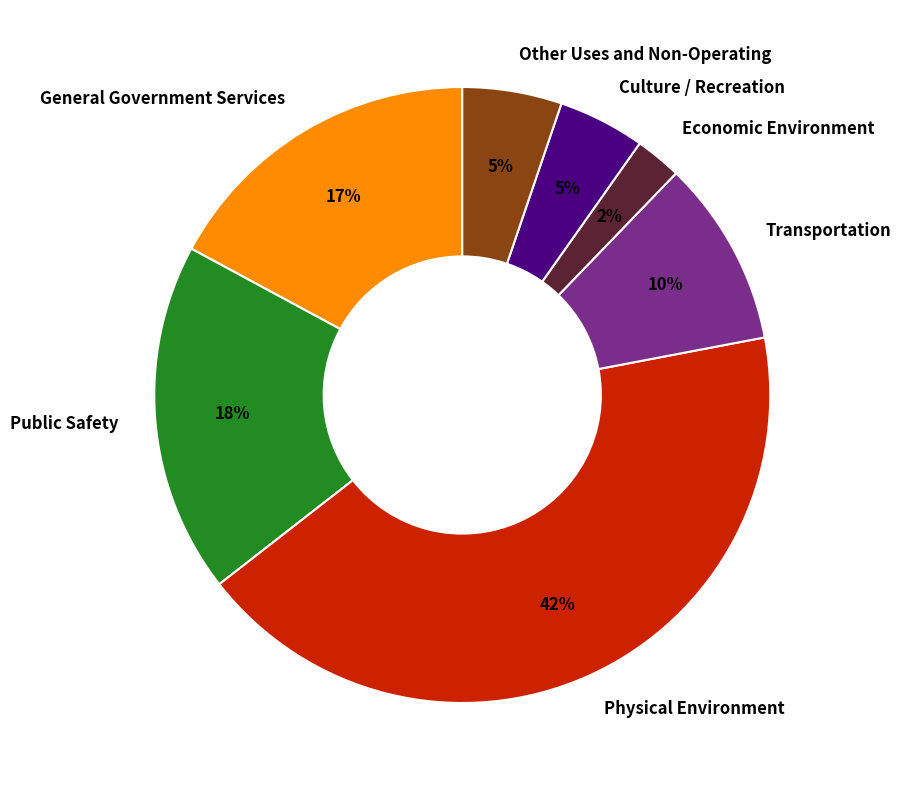

Is it true that Transportation is 10% of the pie?

True